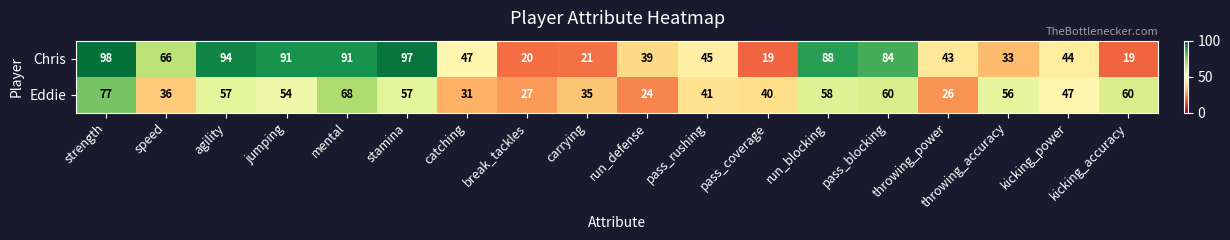

What is the sum of all Eddie values?

854